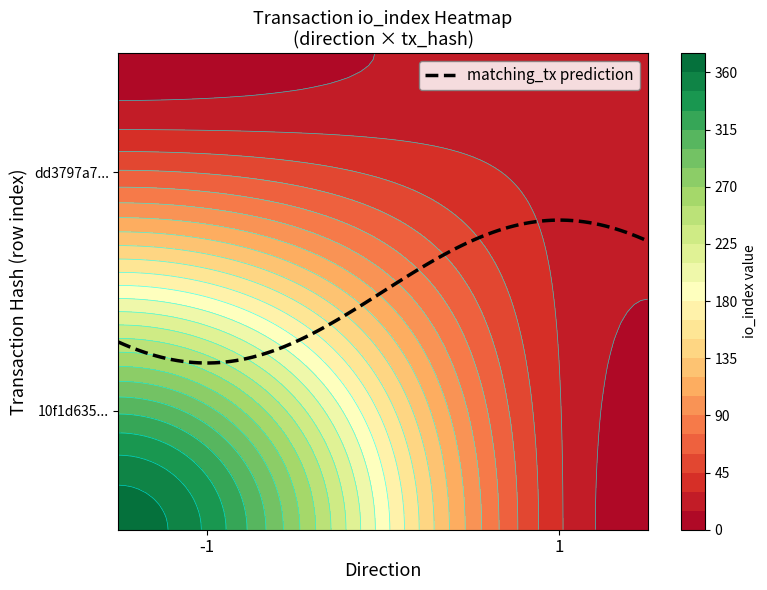

The value of dd3797a7362ff03fe86898d11d4d9d6be7ccf29 at direction is 1. True or false?

True